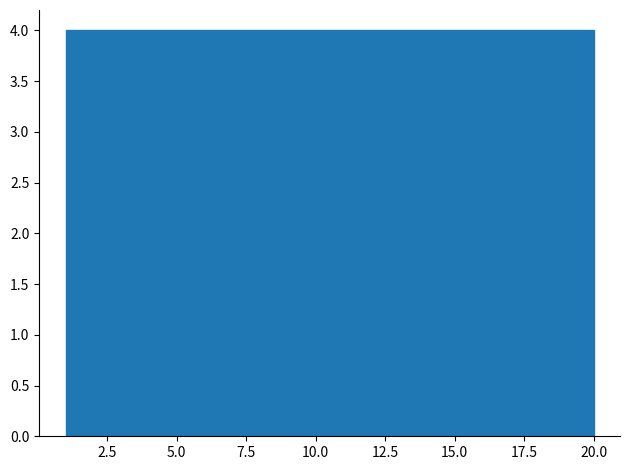

Reading left to right, transcribe this chart: for each bar, give the range it covers on the x-axis and its height. Neither the bar edges nor the heights are printed on the chart, so give them approximately, as read against the axes.

1.0 to 4.8: 4
4.8 to 8.6: 4
8.6 to 12.4: 4
12.4 to 16.2: 4
16.2 to 20.0: 4